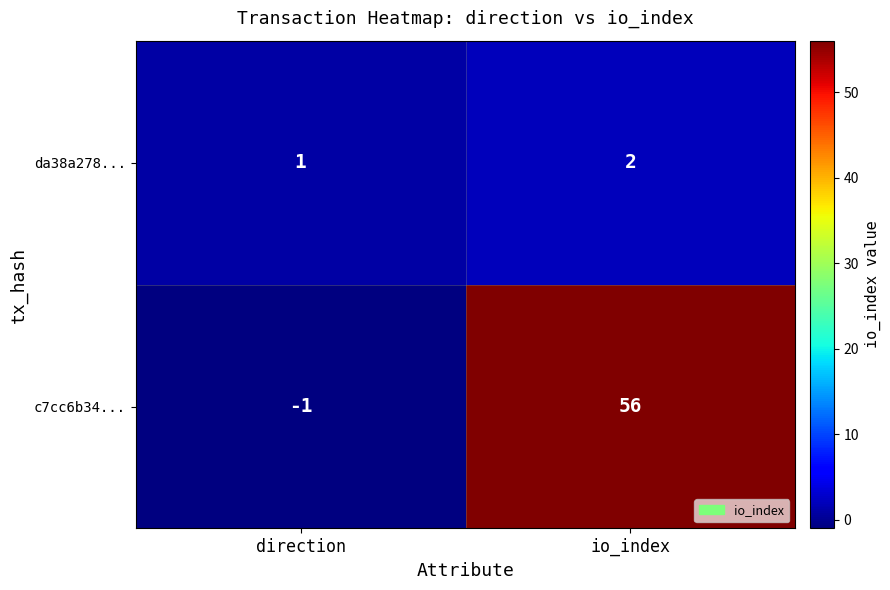

Which label corresponds to the smallest value in the chart?

direction